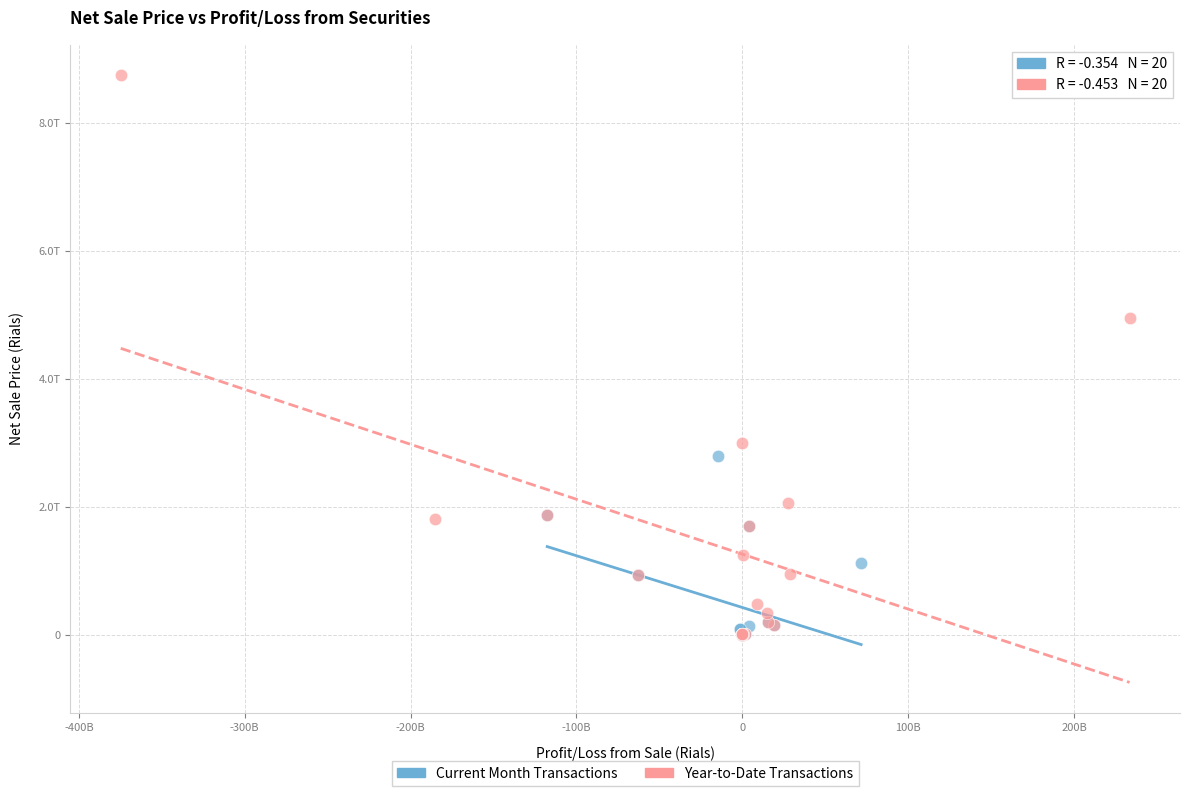

Which series has the widest spread of Y values?

Year-to-Date Transactions